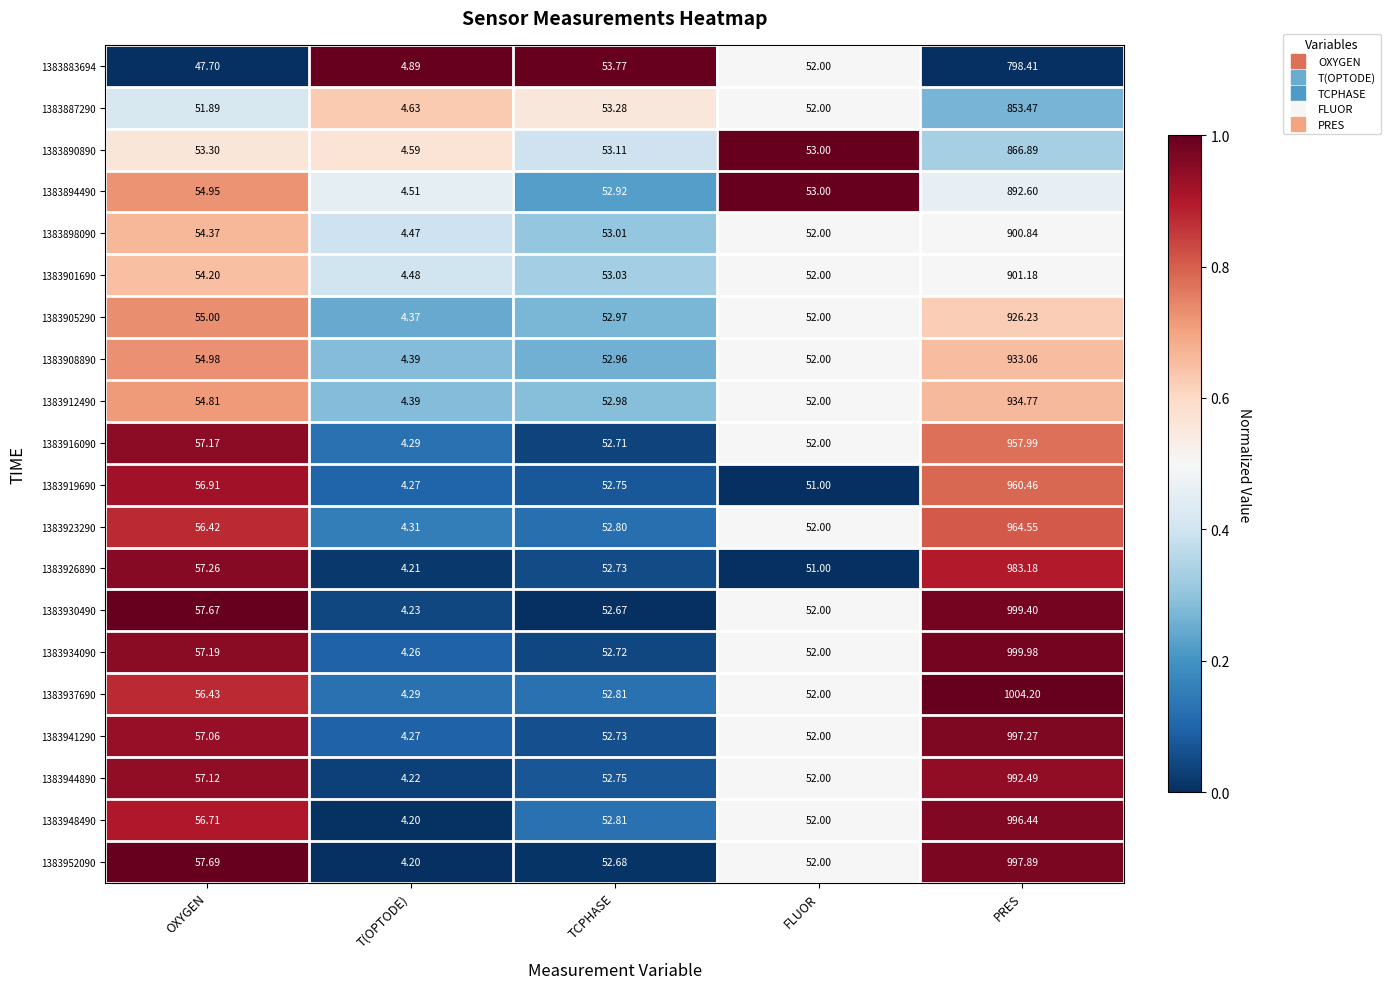

List the labels in order of 1383901690 value, smallest first.

T(OPTODE), FLUOR, TCPHASE, OXYGEN, PRES